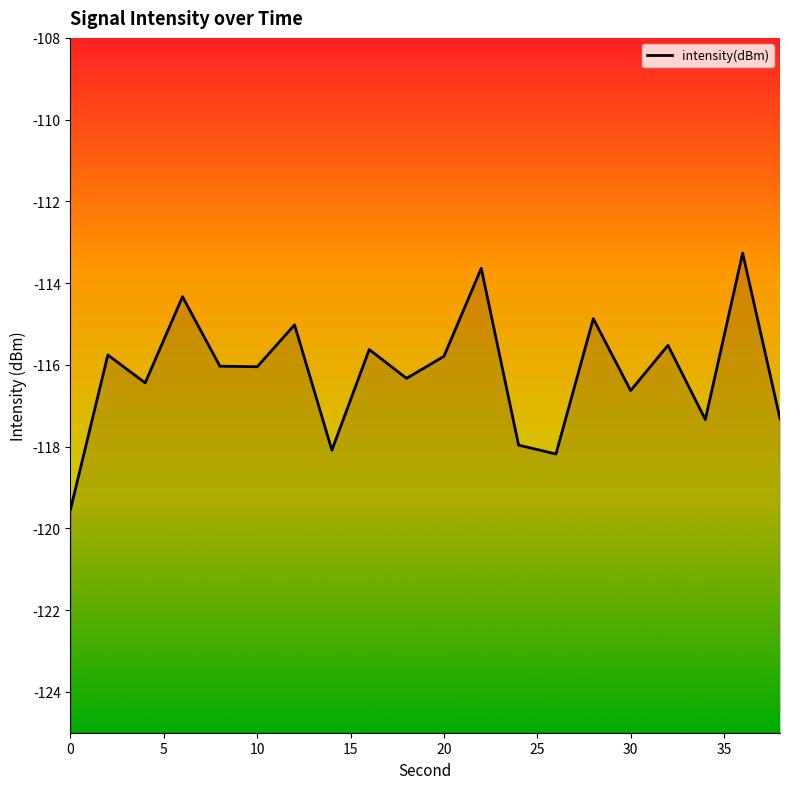

How many lines are shown in the chart?

1